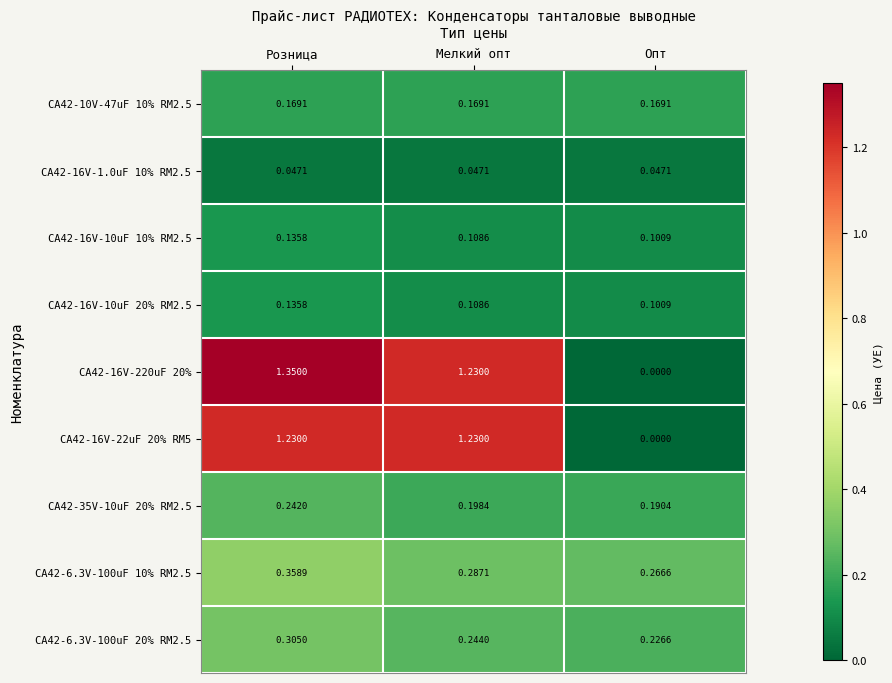

At which label does CA42-16V-220uF 20% first exceed 1?

Розница